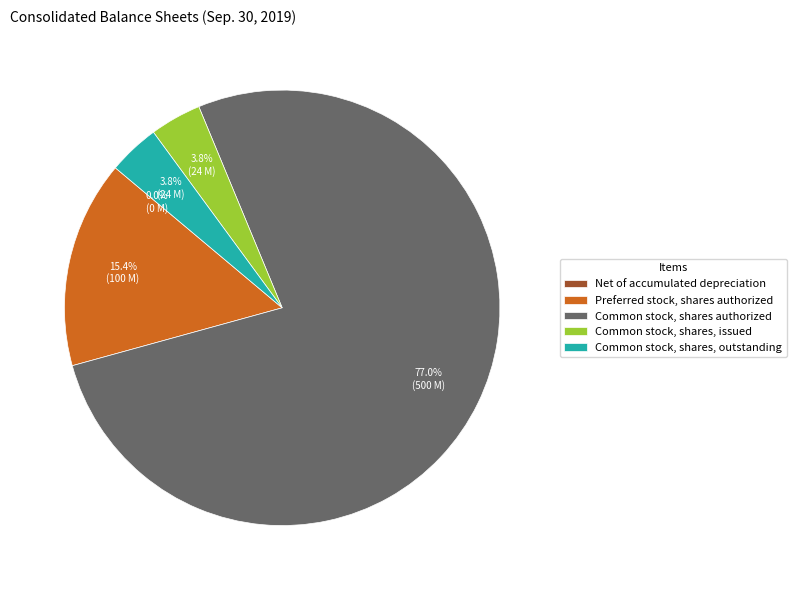

Does Common stock, shares, outstanding represent more than half of the total?

No